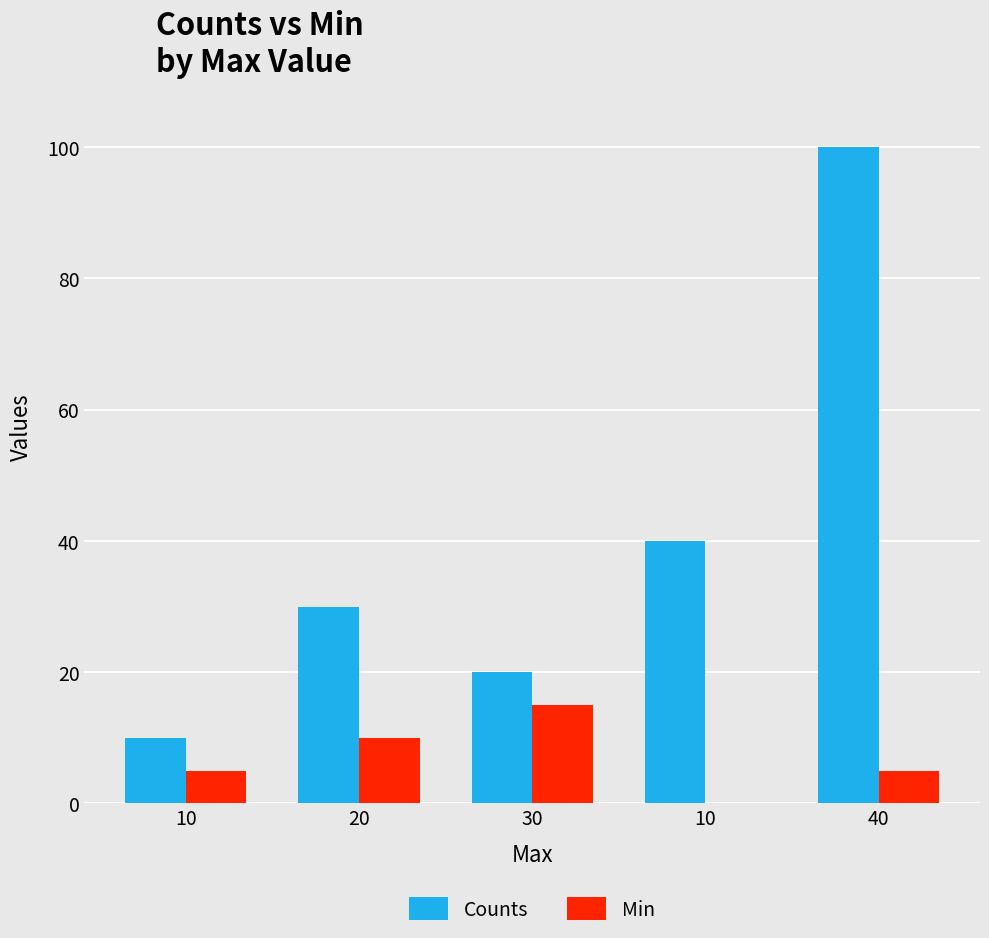

What is the difference between the maximum and second lowest values in the Min series?

10